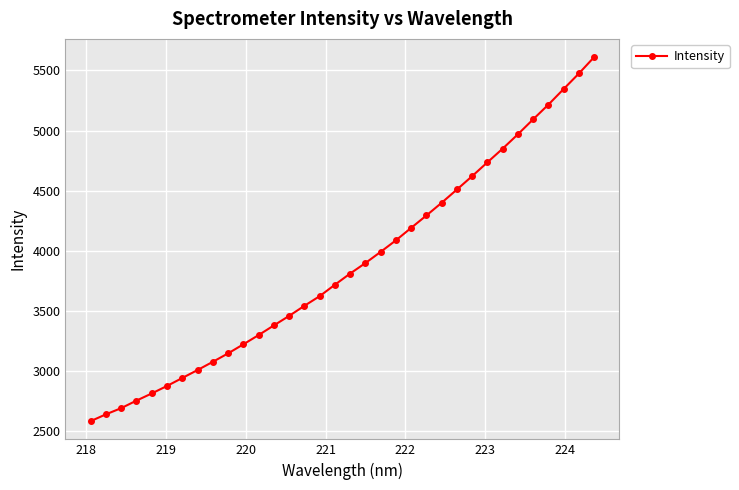

Reading right to left, extract all data points from this chart.

5611.0	5474.5	5345.5	5215.7	5093.4	4968.9	4849.3	4735.5	4620.5	4509.2	4398.9	4293.2	4189.9	4086.3	3990.2	3897.0	3809.7	3716.6	3621.3	3541.0	3457.2	3377.9	3297.5	3220.5	3145.1	3074.9	3006.4	2940.3	2874.0	2811.5	2752.0	2689.3	2637.8	2581.1